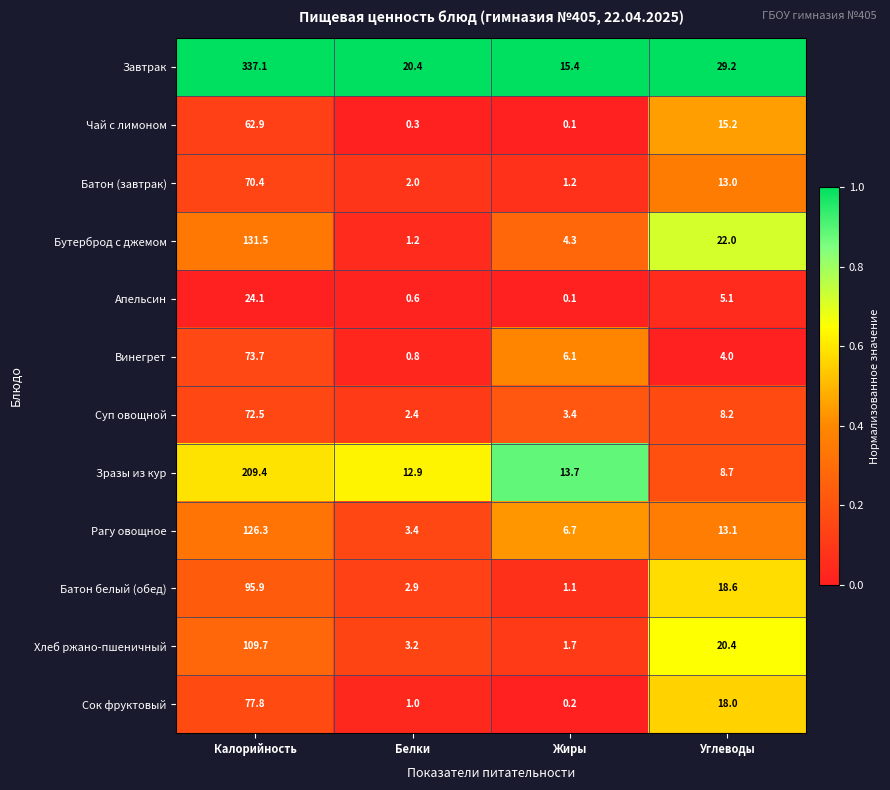

What is the maximum value shown in the chart?

337.1